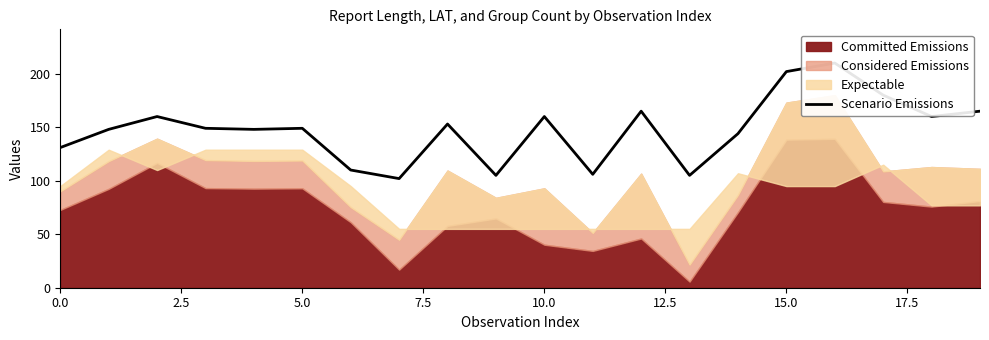

How many interior local peaks (higher than both neighbors) does the data have?

6